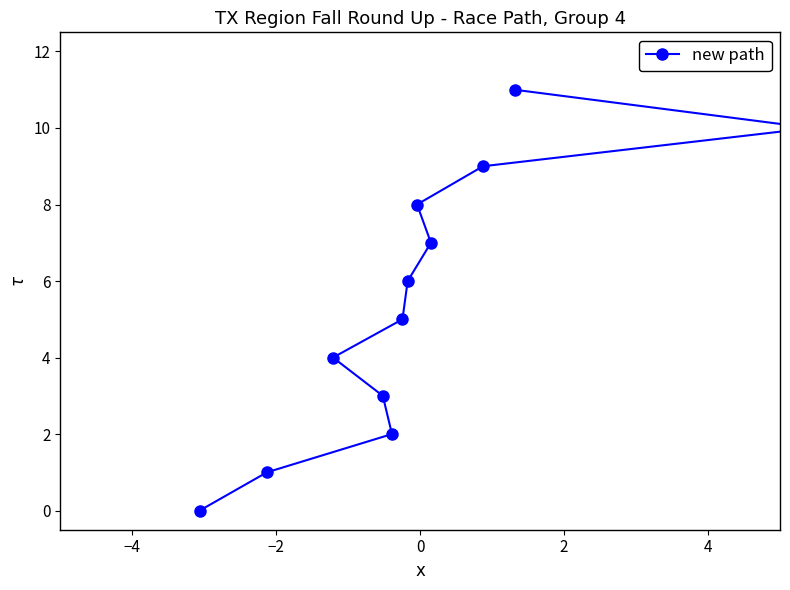

How many lines are shown in the chart?

1